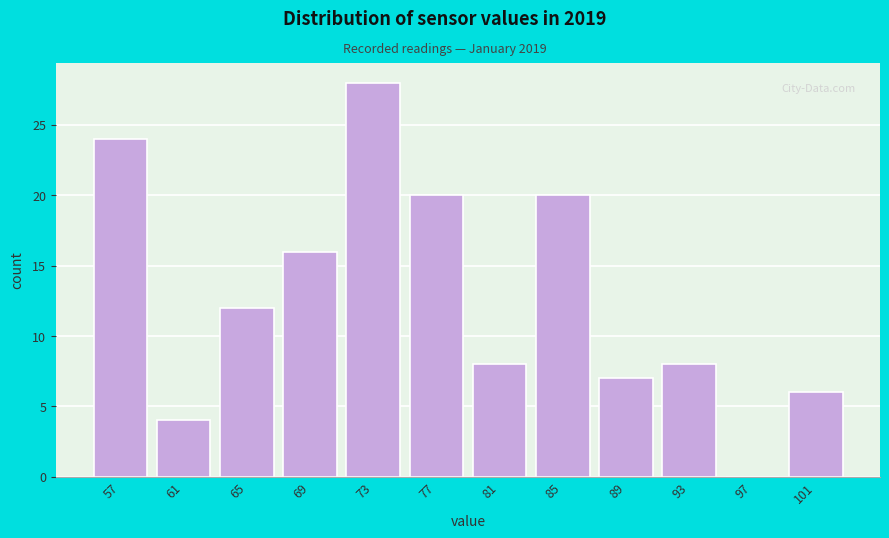

Which range on the x-axis has the tallest bar?

71 to 75